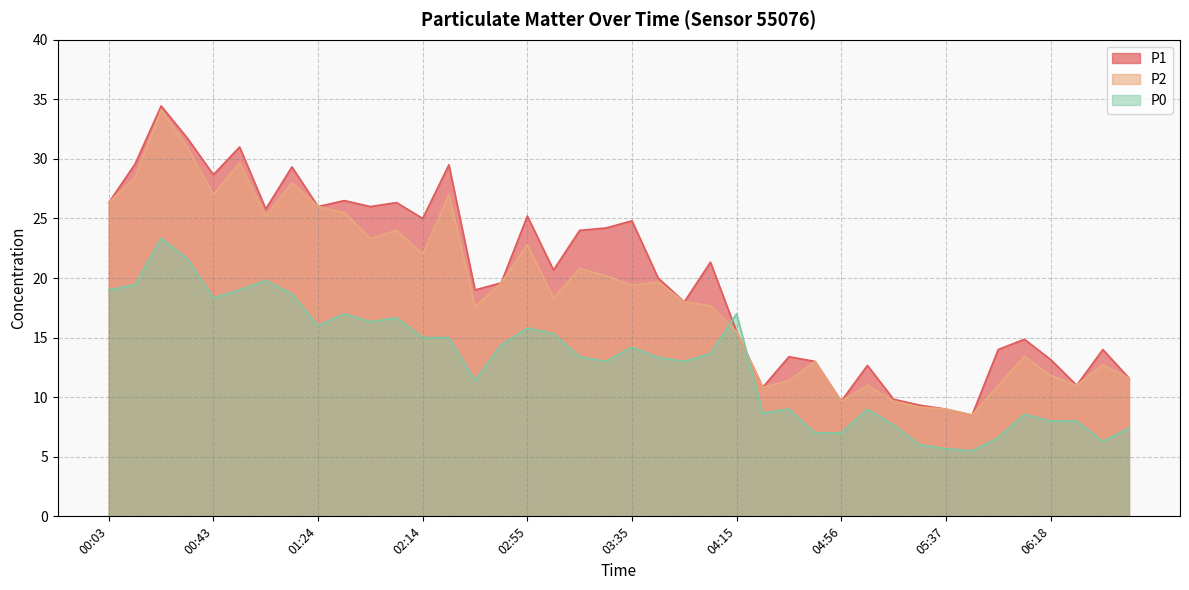

List the labels in order of P0 value, smallest first.

05:47, 05:37, 05:26, 06:38, 05:57, 04:46, 04:56, 06:49, 05:16, 06:18, 06:28, 06:07, 04:26, 04:36, 05:06, 02:35, 03:25, 03:55, 03:45, 03:15, 04:05, 03:35, 02:45, 02:14, 02:24, 03:05, 02:55, 01:24, 01:44, 01:54, 01:34, 04:15, 00:43, 01:14, 00:03, 00:53, 00:13, 01:04, 00:33, 00:23